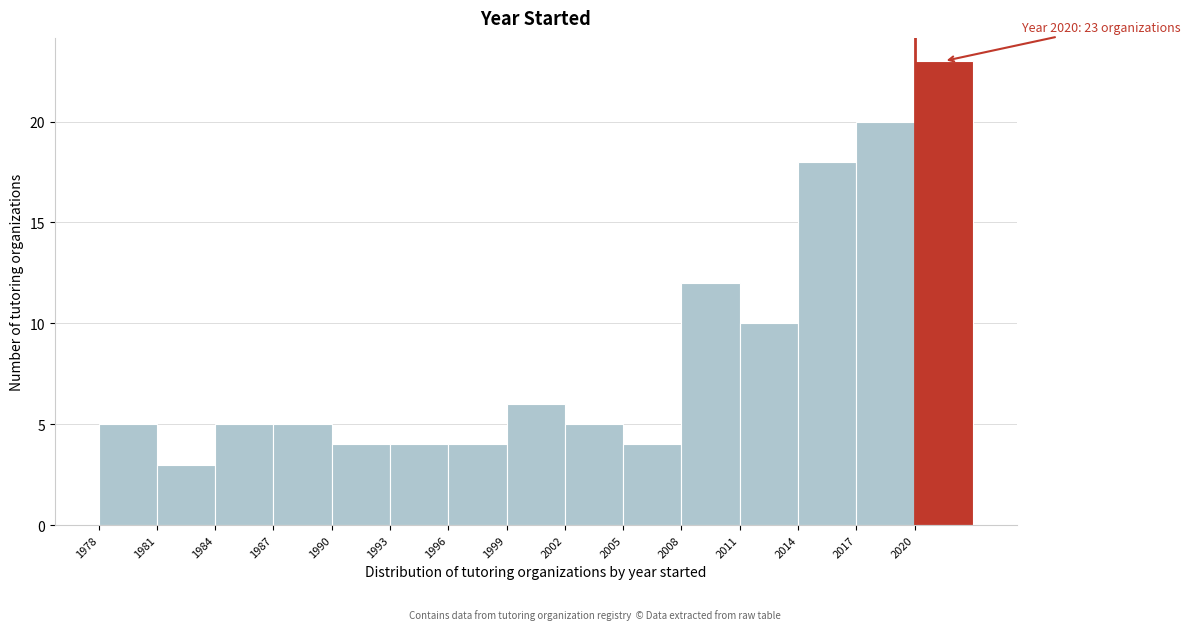

Which range on the x-axis has the tallest bar?

2020 to 2023